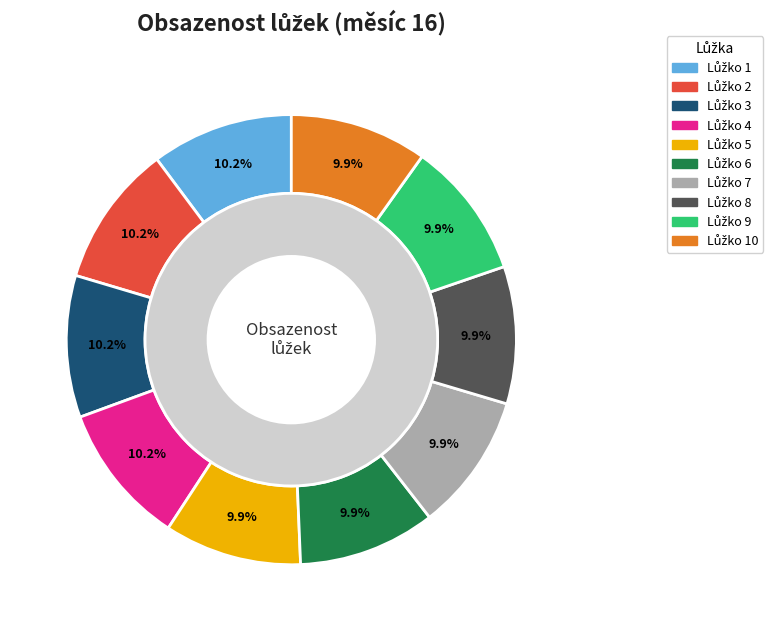

How many slices are in this pie chart?

10